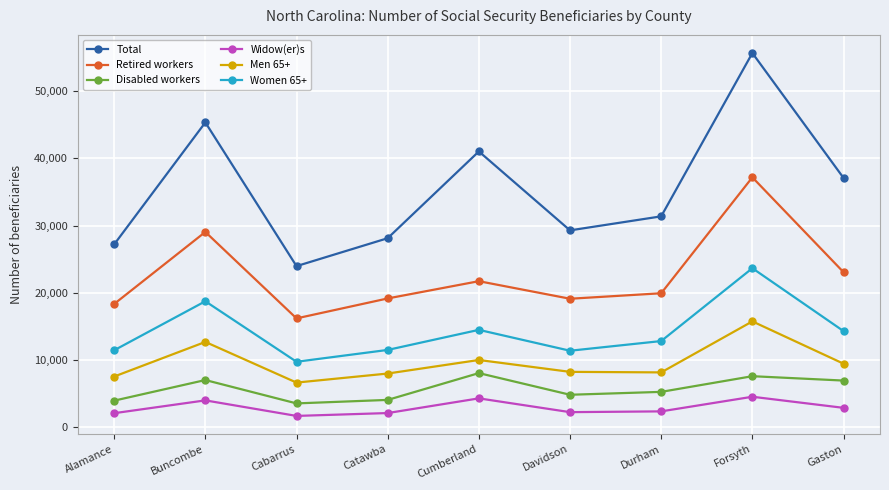

True or false: Total and Disabled workers intersect in this chart.

False